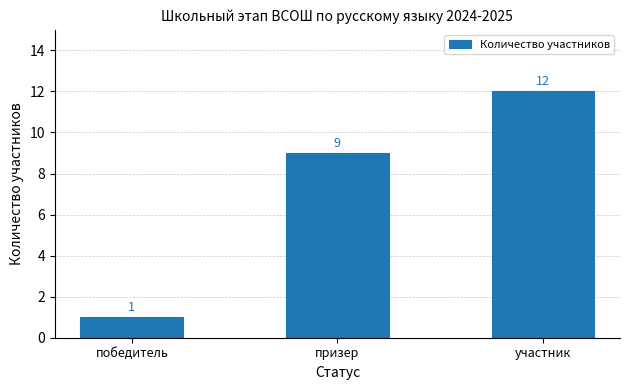

What is the change in value from призер to участник?

+3